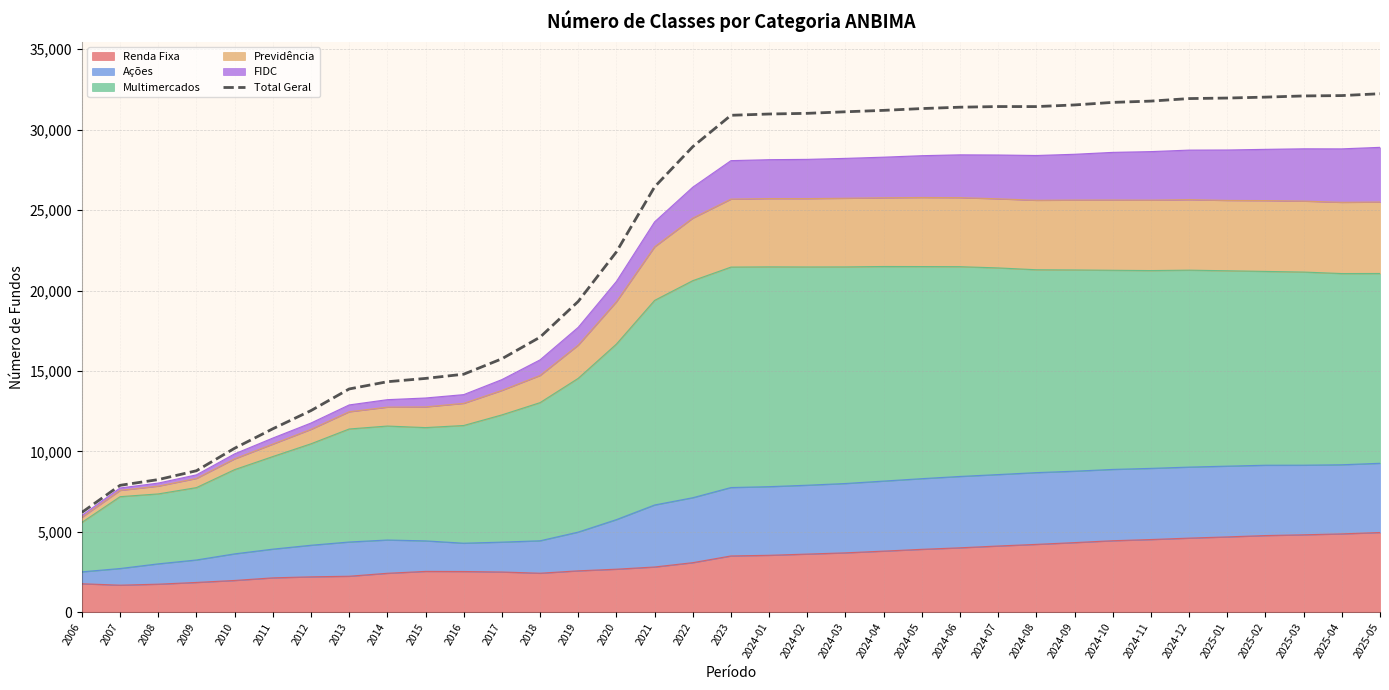

Rank the categories by value from highest to lowest.

2025-05, 2025-04, 2025-03, 2025-02, 2025-01, 2024-12, 2024-11, 2024-10, 2024-09, 2024-07, 2024-08, 2024-06, 2024-05, 2024-04, 2024-03, 2024-02, 2024-01, 2023, 2022, 2021, 2020, 2019, 2018, 2017, 2016, 2015, 2014, 2013, 2012, 2011, 2010, 2009, 2008, 2007, 2006